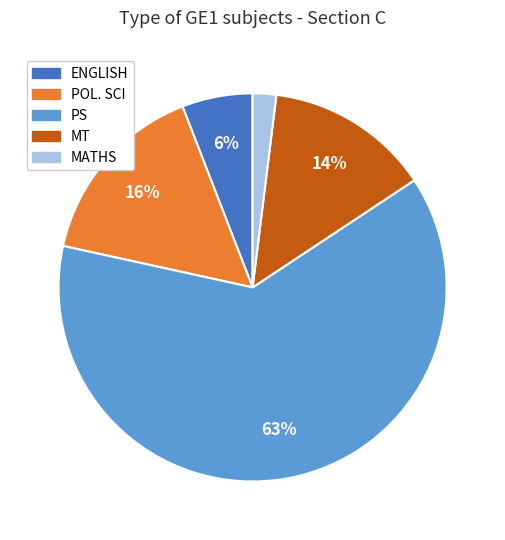

To the nearest percent, what is the combined percentage of MATHS and MT?

16%